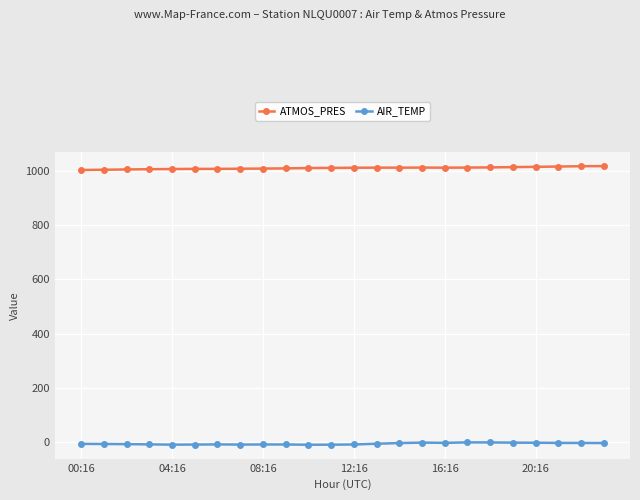

What is the value of the ATMOS_PRES point at the 5th from the left?

1008.2